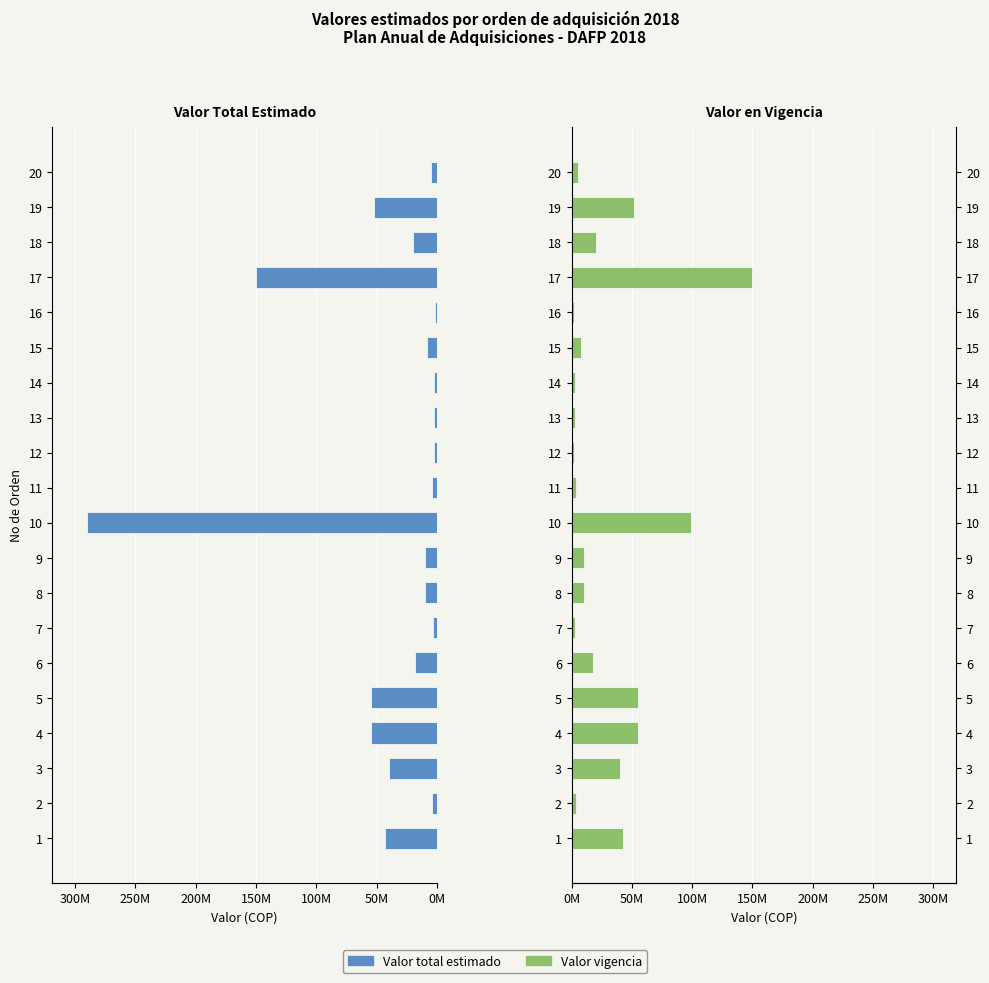

Between 10 and 12, which is larger?

10